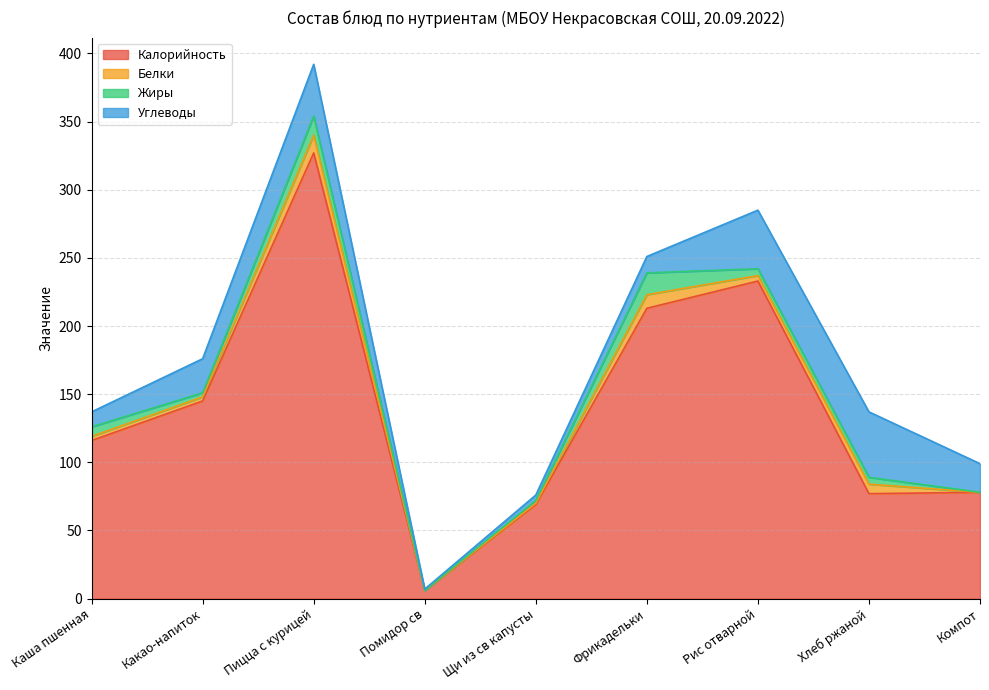

What position from the right is Компот?

1